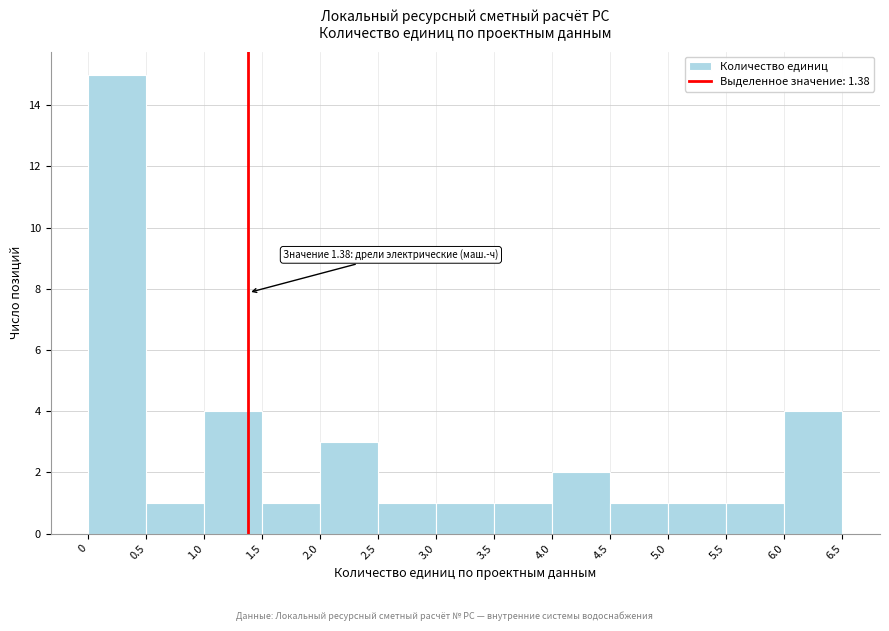

Which range on the x-axis has the tallest bar?

0 to 0.5